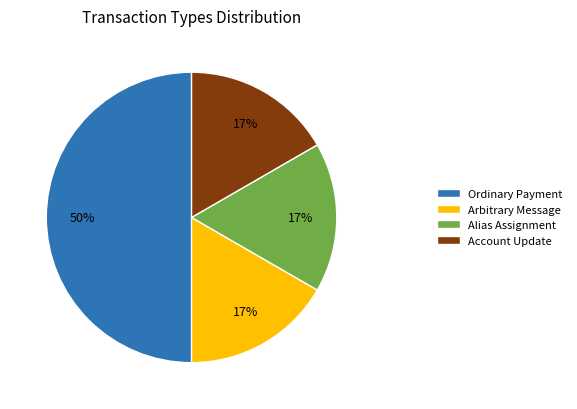

Which category has the biggest portion of the pie?

Ordinary Payment